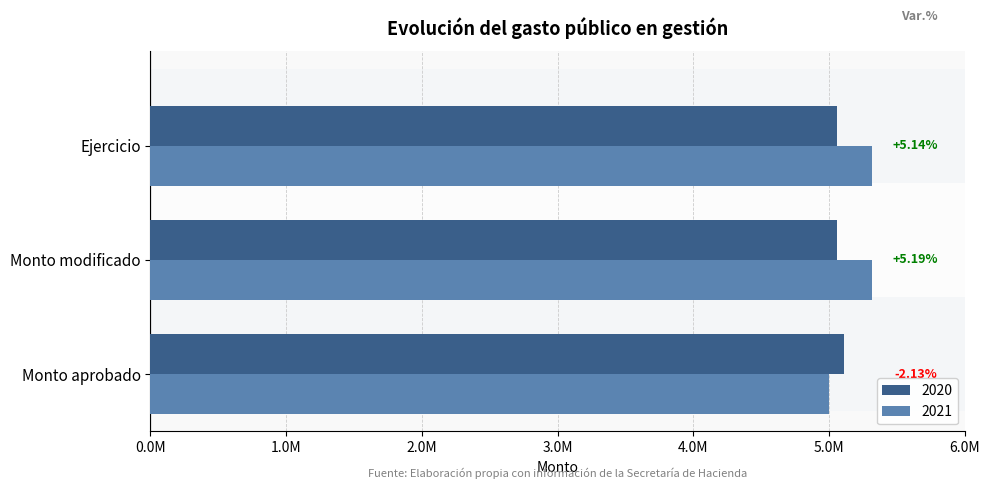

What is the label of the 2nd bar from the left?

Monto modificado